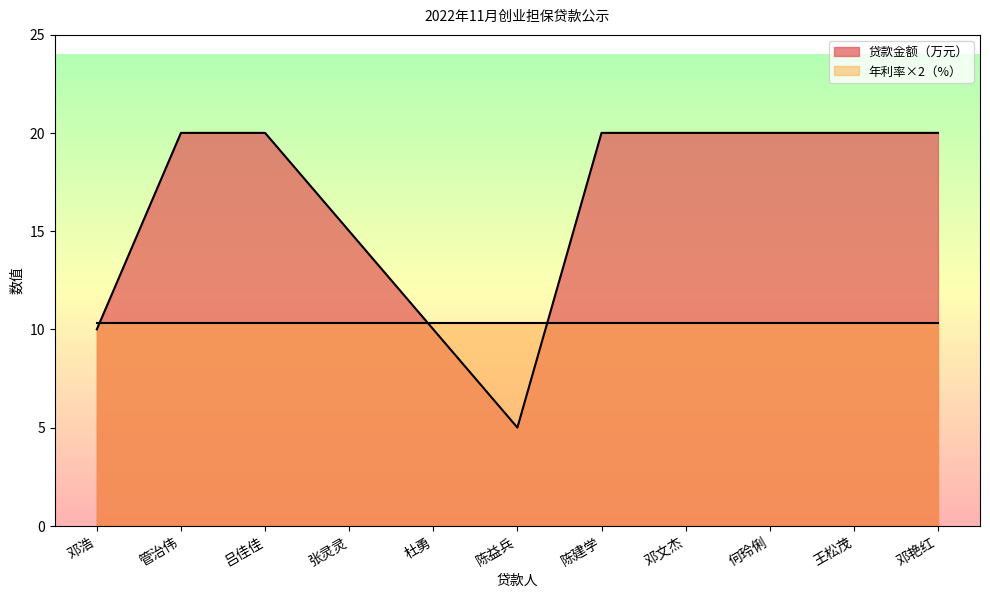

Rank the categories by value from highest to lowest.

管治伟, 吕佳佳, 陈建学, 邓文杰, 何玲俐, 王松茂, 邓艳红, 张灵灵, 邓浩, 杜勇, 陈益兵